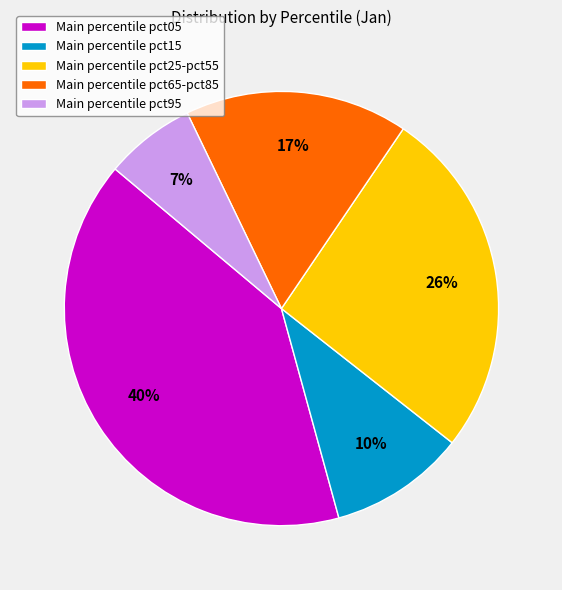

Which has a higher value, Main percentile pct95 or Main percentile pct65-pct85?

Main percentile pct65-pct85